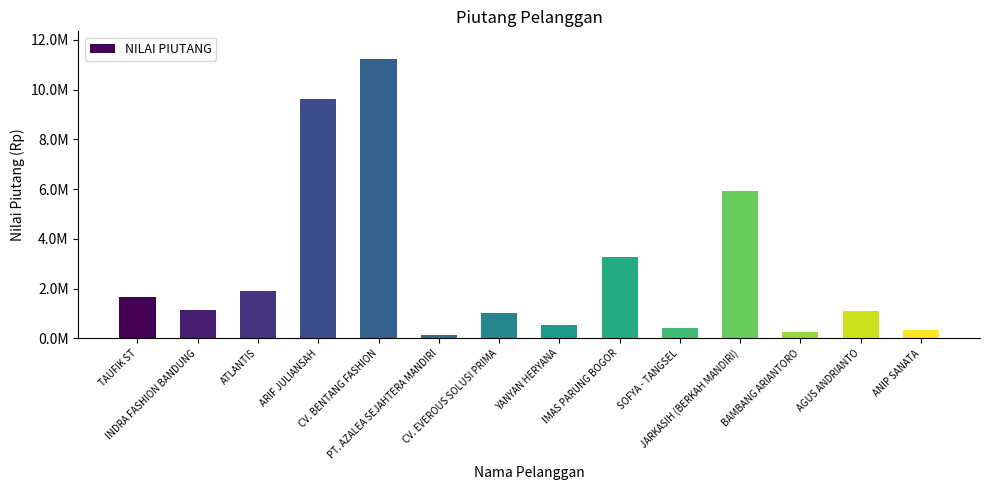

Rank the categories by value from highest to lowest.

CV. BENTANG FASHION, ARIF JULIANSAH, JARKASIH (BERKAH MANDIRI), IMAS PARUNG BOGOR, ATLANTIS, TAUFIK ST, INDRA FASHION BANDUNG, AGUS ANDRIANTO, CV. EVEROUS SOLUSI PRIMA, YANYAN HERYANA, SOFYA - TANGSEL, ANIP SANATA, BAMBANG ARIANTORO, PT. AZALEA SEJAHTERA MANDIRI